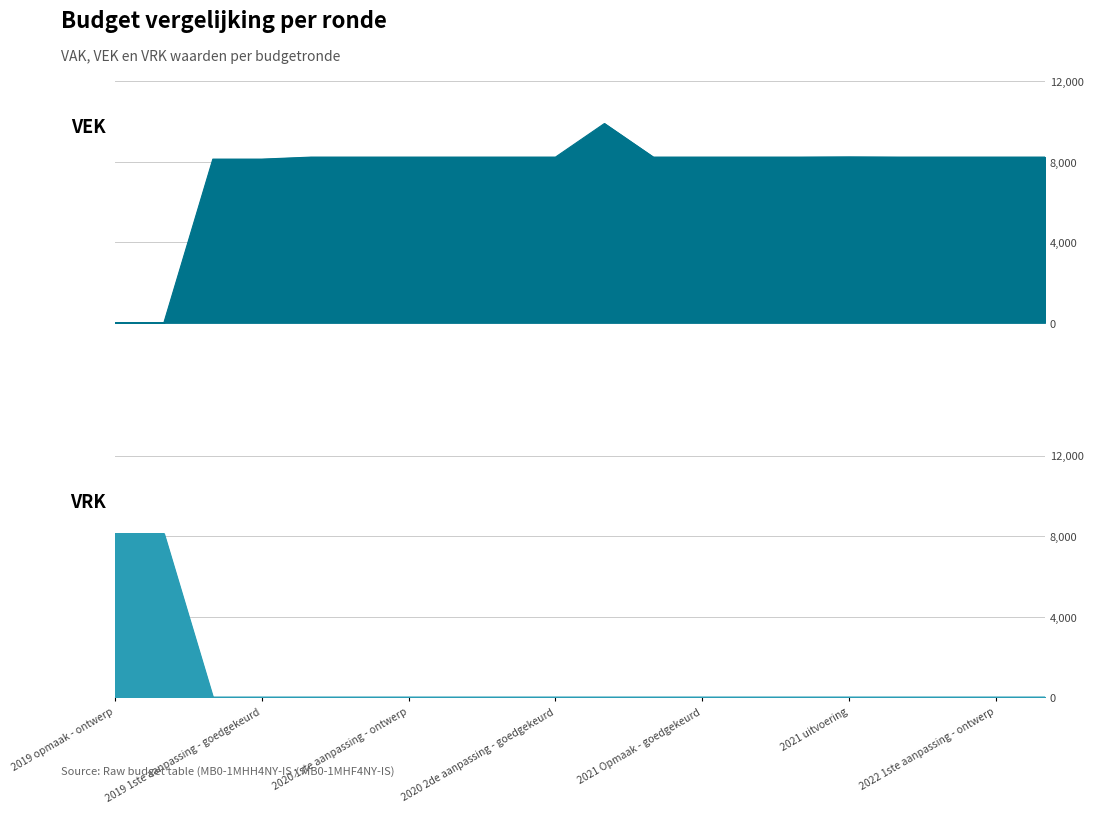

List the series in order of their overall mean, lowest first.

VRK, VEK